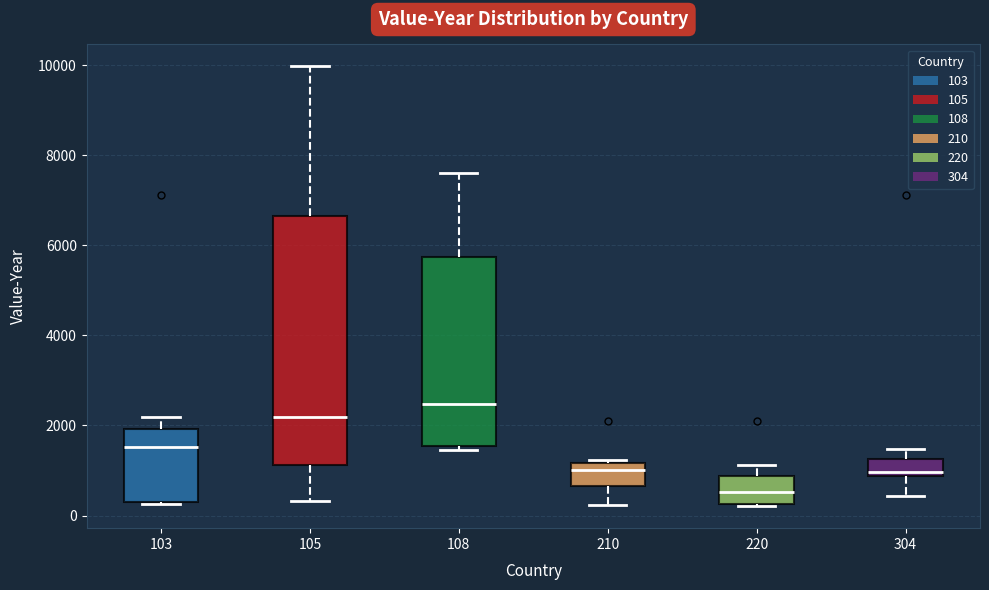

Reading left to right, transcribe this box plot: for each box, give where its median line is, the range the box spans, and where its two whiskers end, as read against the y-axis. The values are not printed on the chart, so give them approximately, as read against the axis.

103: median 1600, box 400 to 2000, whiskers 200 to 2200
105: median 2200, box 1200 to 6600, whiskers 400 to 10000
108: median 2400, box 1600 to 5800, whiskers 1400 to 7600
210: median 1000, box 600 to 1200, whiskers 200 to 1200
220: median 600, box 200 to 800, whiskers 200 to 1200
304: median 1000, box 800 to 1200, whiskers 400 to 1400